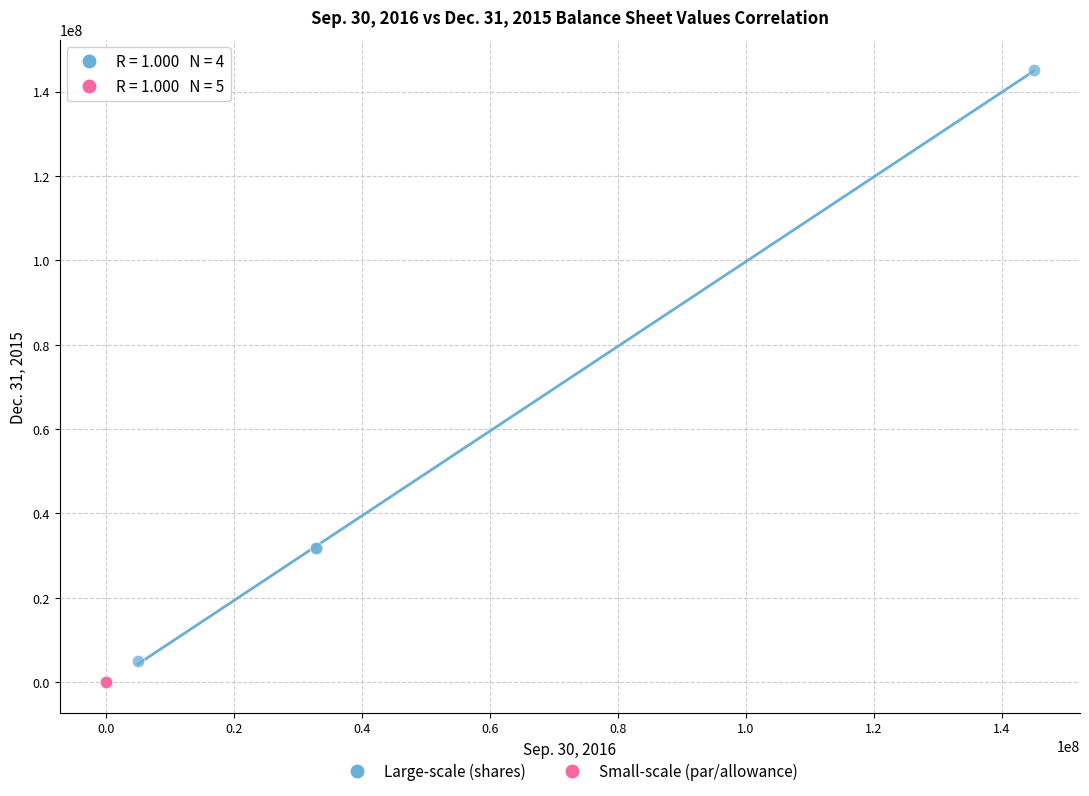

Which series reaches the maximum Y coordinate?

Large-scale (shares)